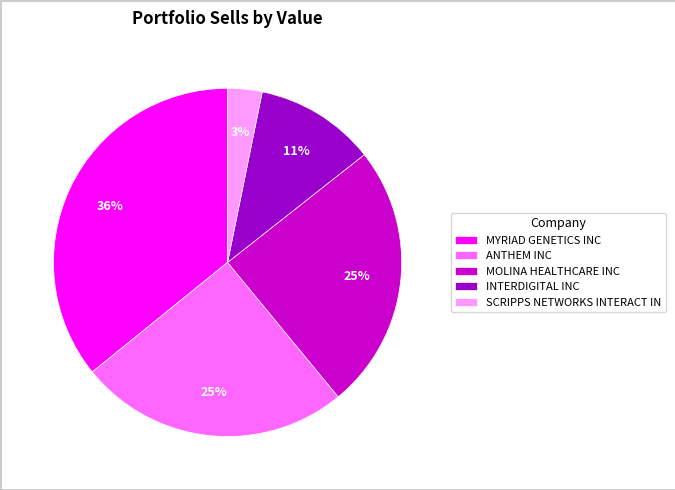

To the nearest percent, what is the combined percentage of MOLINA HEALTHCARE INC and ANTHEM INC?

50%